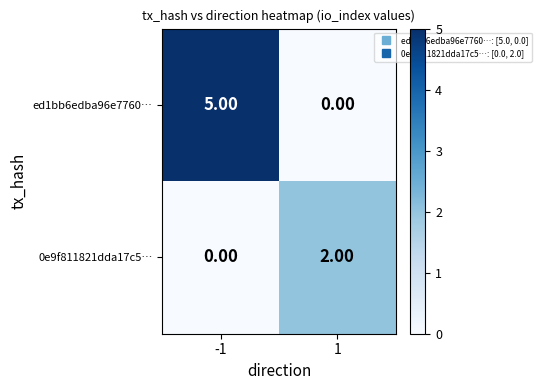

At which category is the sum across all series the highest?

-1